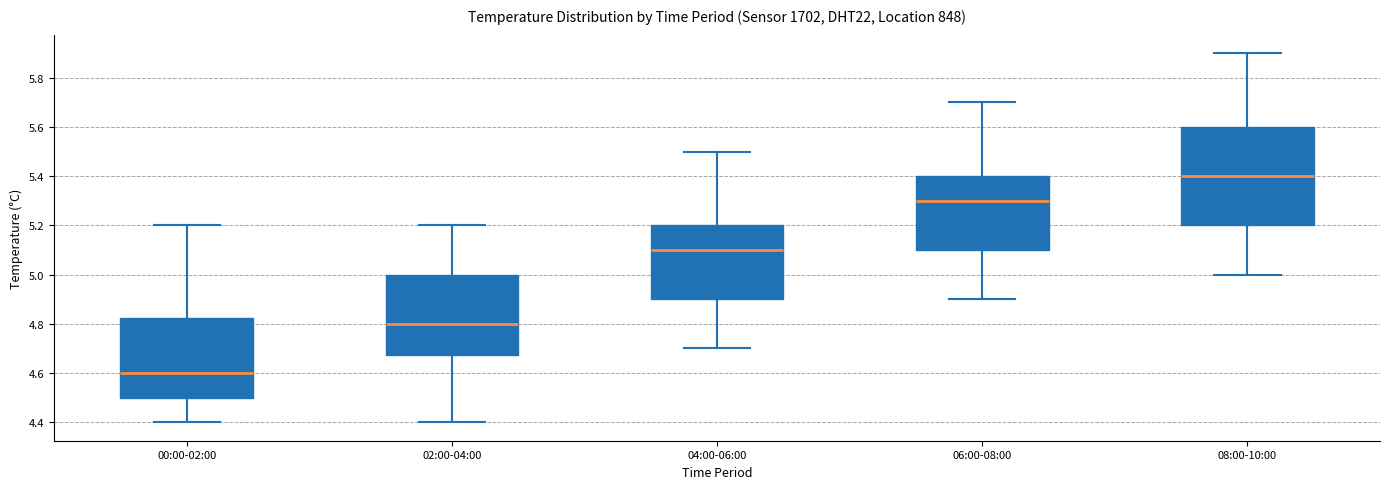

Which box has the lowest median line?

00:00-02:00